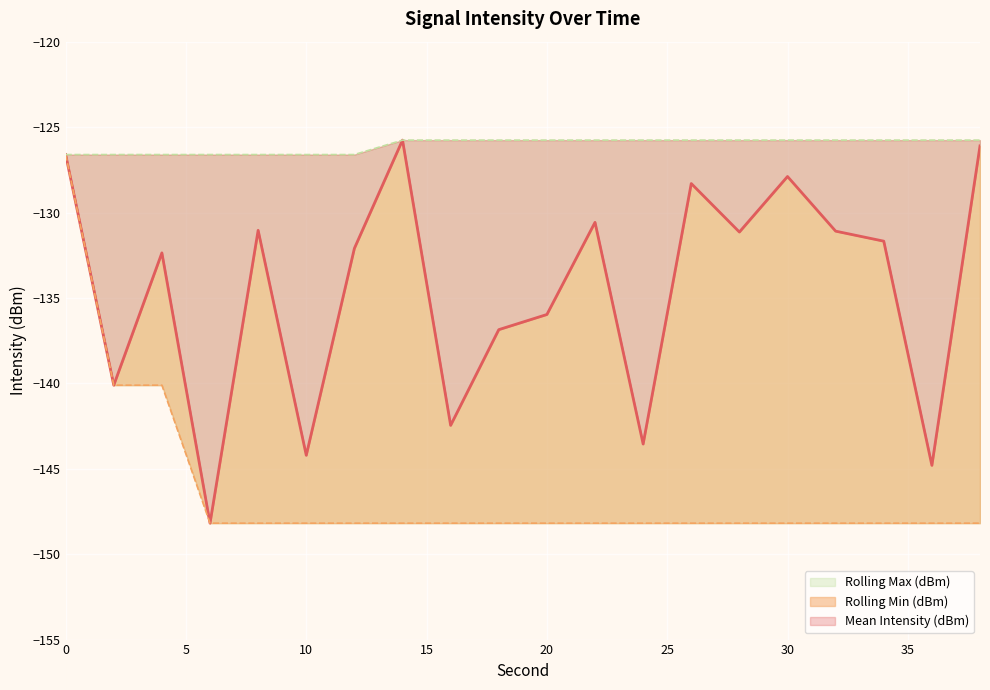

Reading left to right, transcribe all the data shown in this chart.

Mean Intensity (dBm): -126.6	-140.1	-132.4	-148.2	-131.0	-144.2	-132.1	-125.8	-142.5	-136.9	-136.0	-130.6	-143.6	-128.3	-131.1	-127.9	-131.1	-131.7	-144.8	-126.1
Rolling Min (dBm): -126.6	-140.1	-140.1	-148.2	-148.2	-148.2	-148.2	-148.2	-148.2	-148.2	-148.2	-148.2	-148.2	-148.2	-148.2	-148.2	-148.2	-148.2	-148.2	-148.2
Rolling Max (dBm): -126.6	-126.6	-126.6	-126.6	-126.6	-126.6	-126.6	-125.8	-125.8	-125.8	-125.8	-125.8	-125.8	-125.8	-125.8	-125.8	-125.8	-125.8	-125.8	-125.8